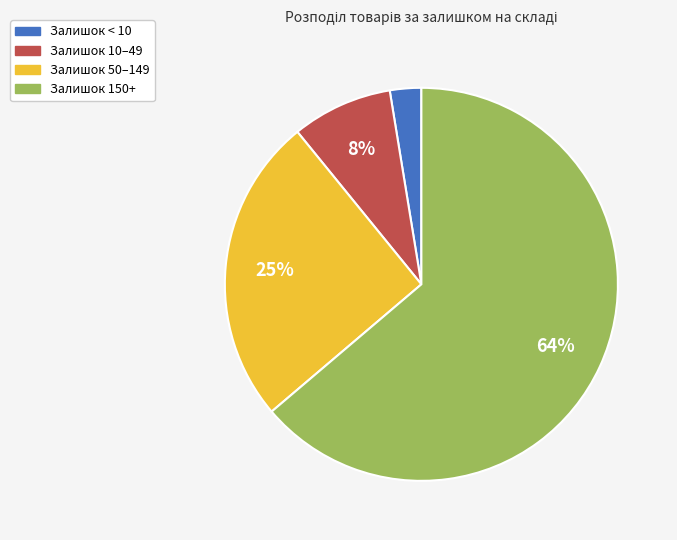

To the nearest percent, what is the difference between the largest and smallest slice percentages?

61%